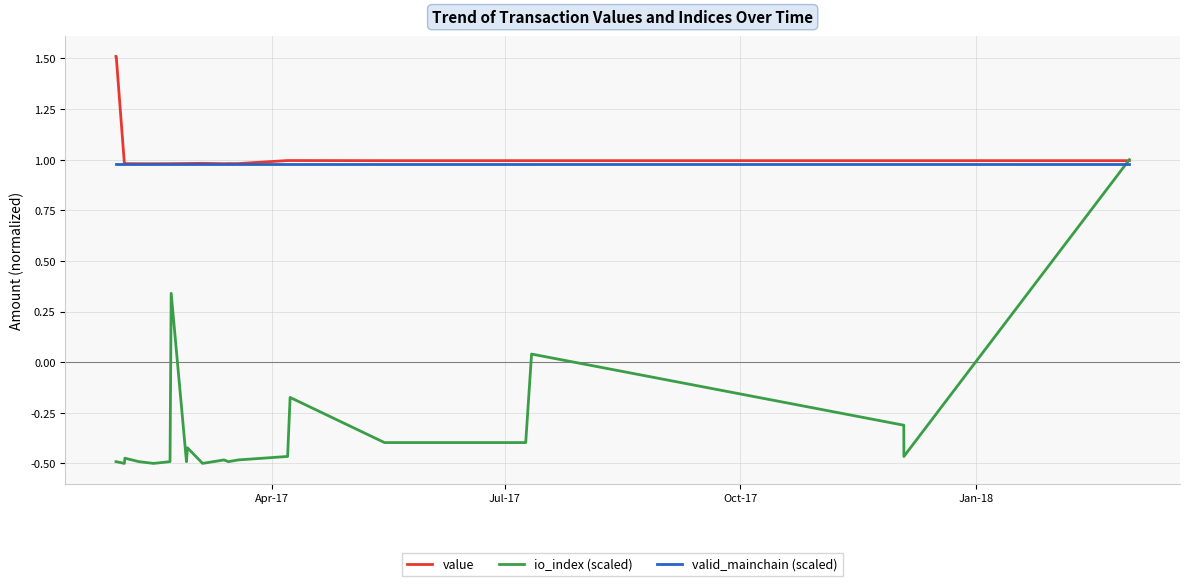

What is the greatest value displayed?

1.5